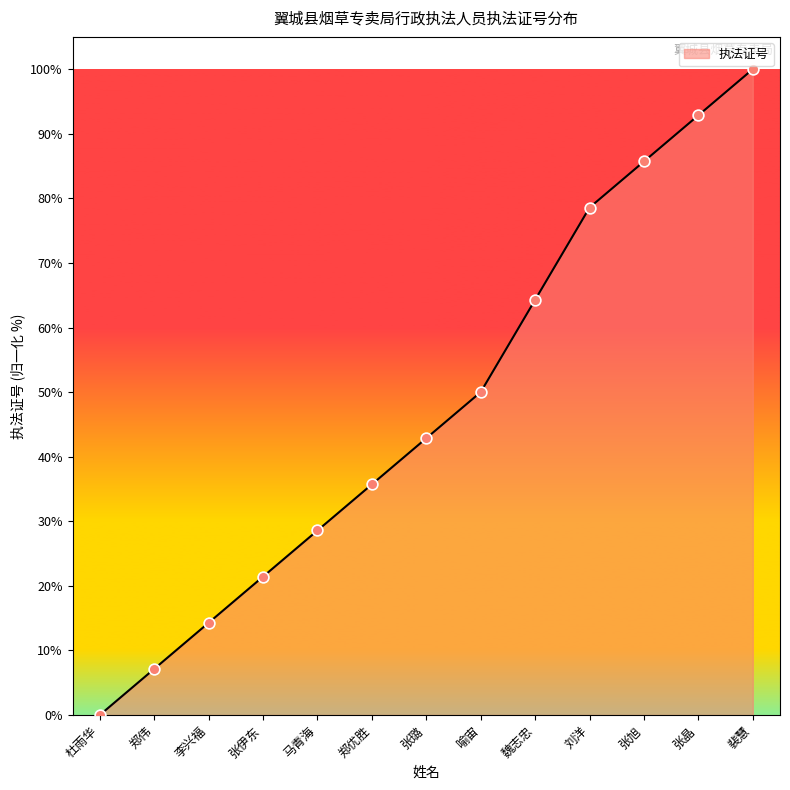

What is the change in value from 马青海 to 张旭?

+57.1